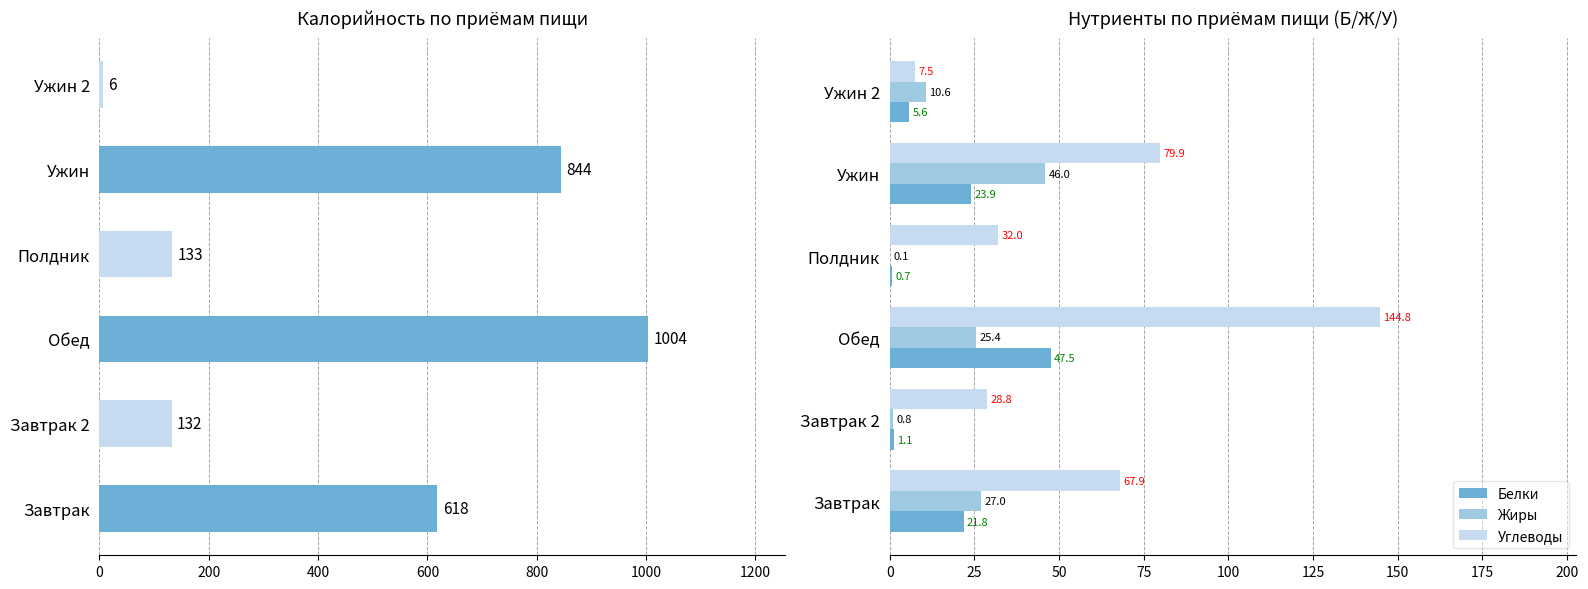

What is the difference between the second highest and minimum values in the Углеводы series?

72.4